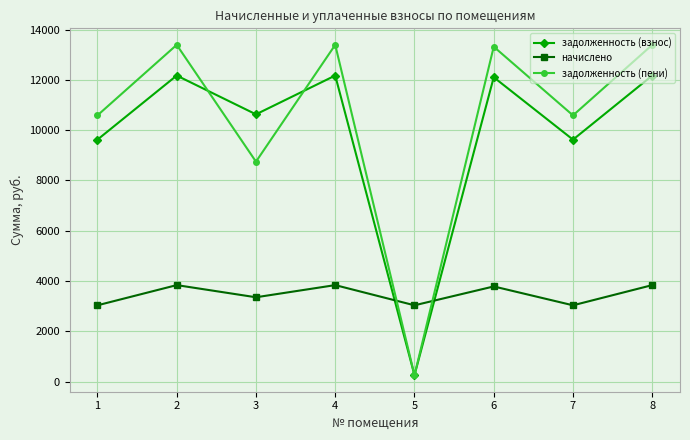

At which label does задолженность (взнос) reach its minimum?

5